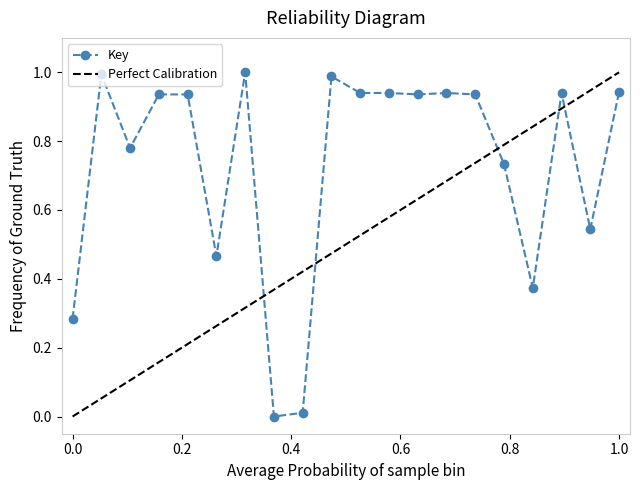

What is the change in value from 14 to 16?

-0.2